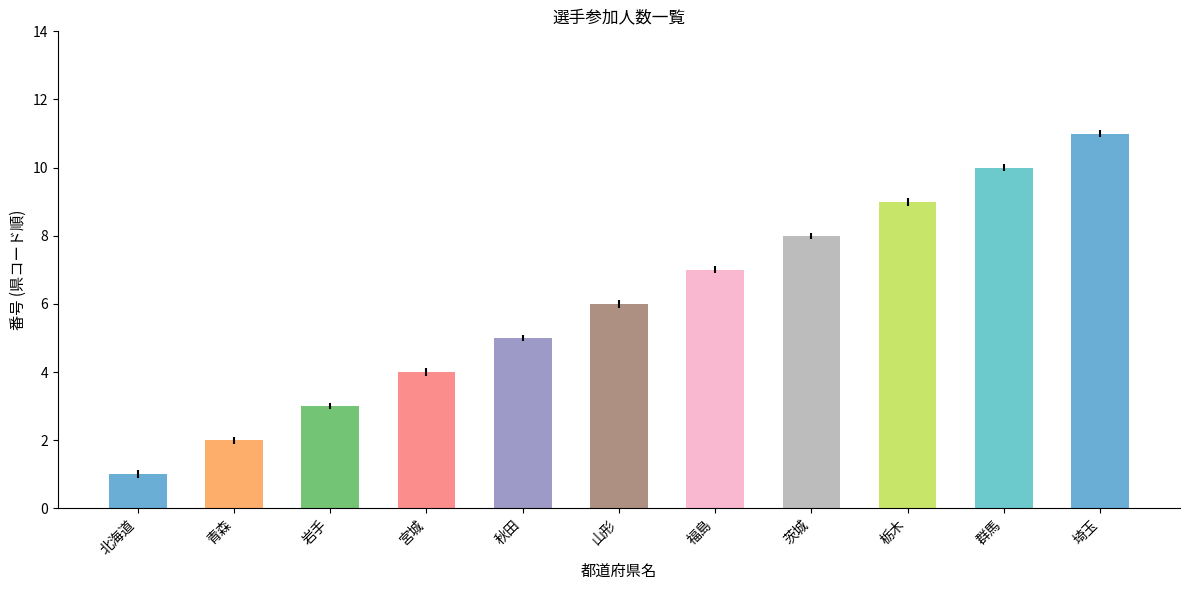

Reading left to right, extract all data points from this chart.

北海道=1	青森=2	岩手=3	宮城=4	秋田=5	山形=6	福島=7	茨城=8	栃木=9	群馬=10	埼玉=11